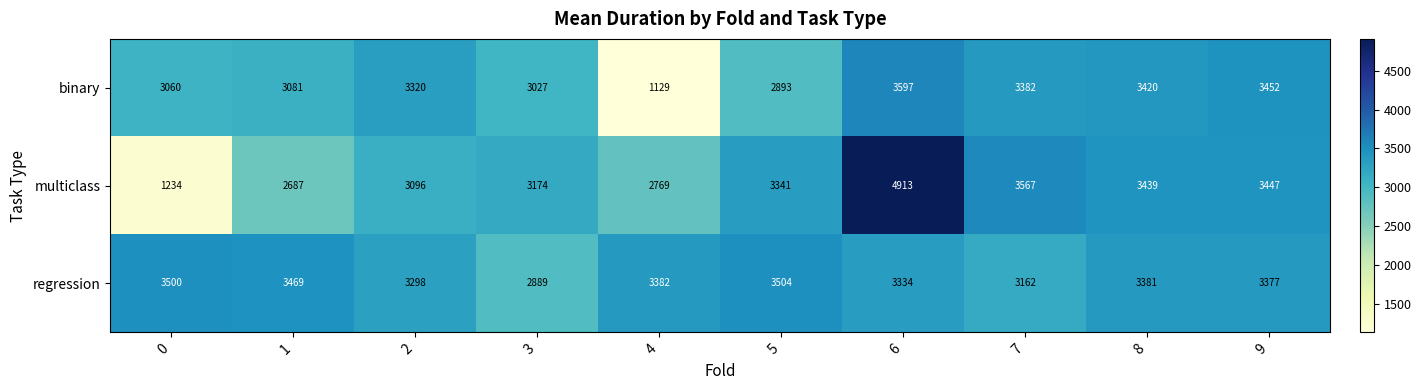

List the series in order of their overall mean, lowest first.

binary, multiclass, regression